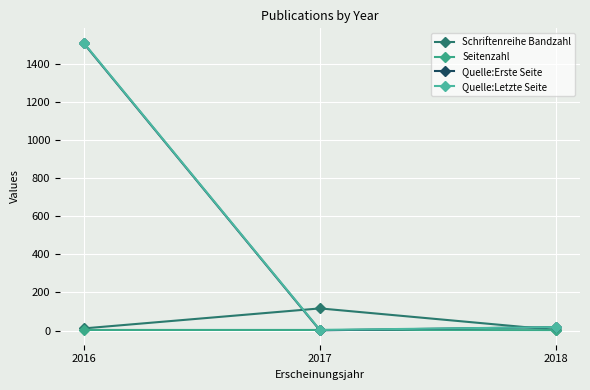

What is the difference between the Schriftenreihe Bandzahl values at 2017 and 2018?

113